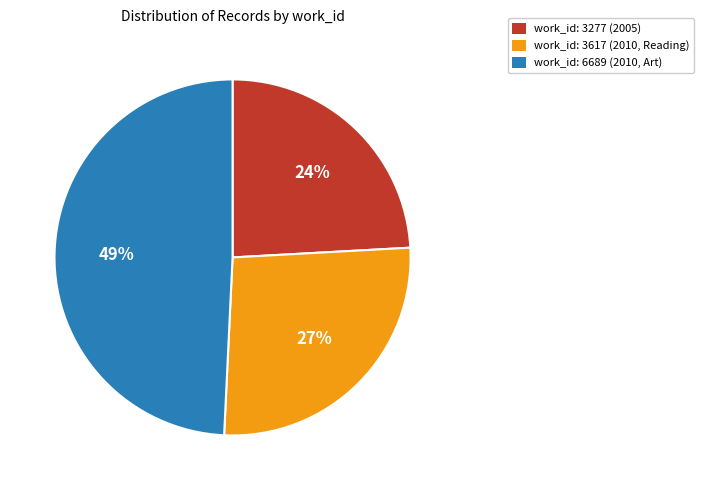

True or false: work_id: 3277 (2005) accounts for 17% of the total.

False